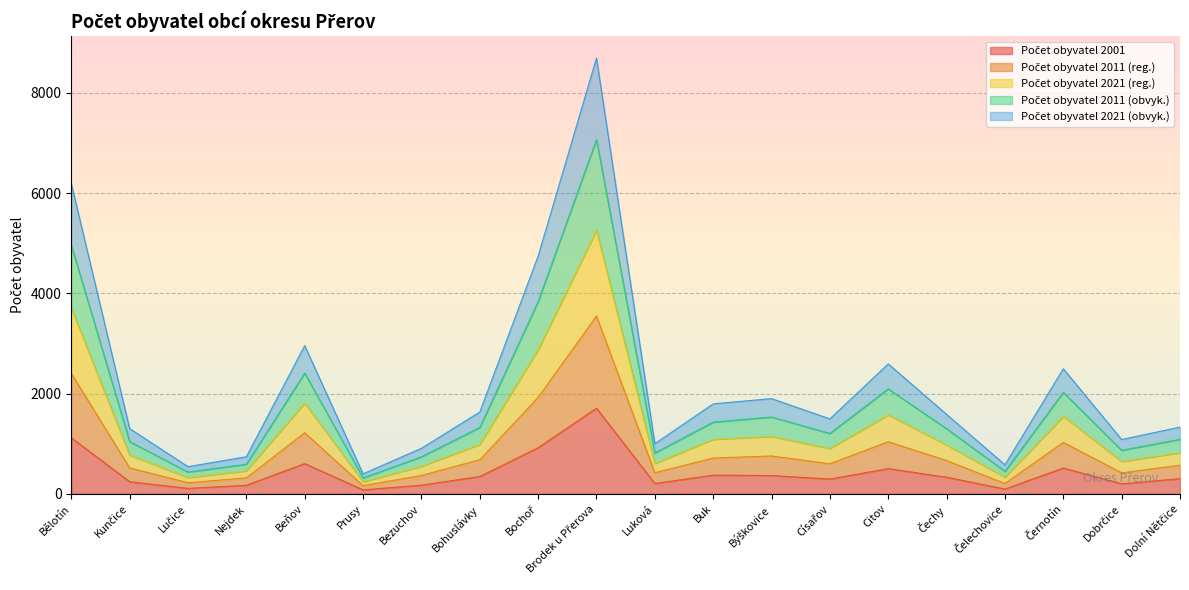

What is the label of the 13th point from the left?

Býškovice